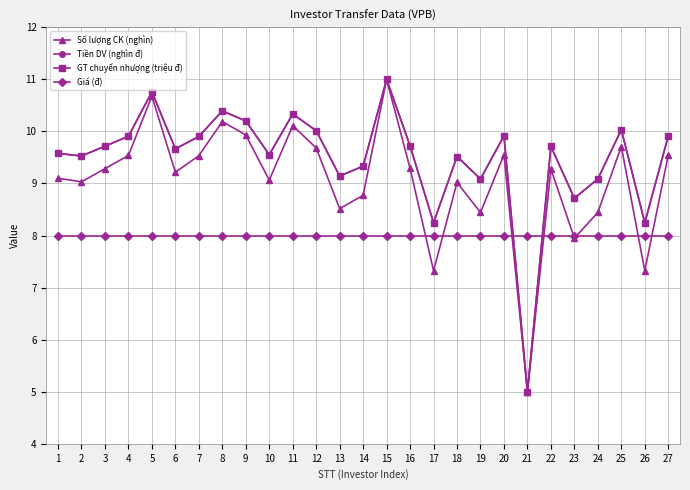

The Giá (đ) series shows 8.0 at 18. True or false?

True